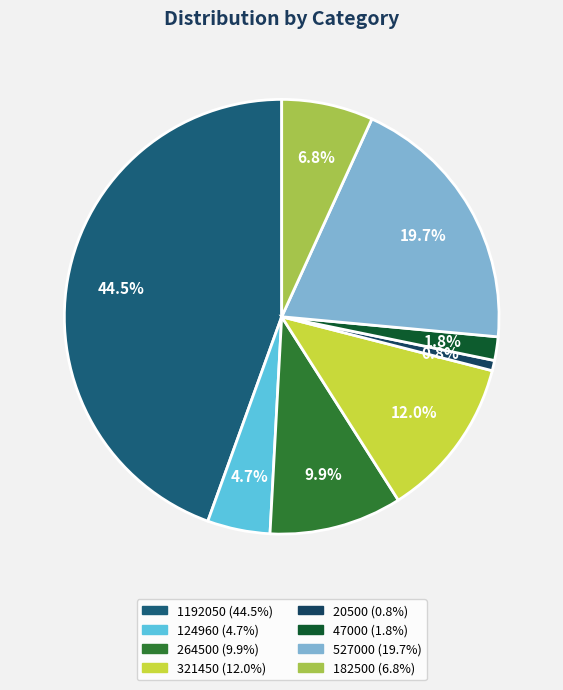

What is the ratio of the value at 47000 to the value at 321450?

0.1